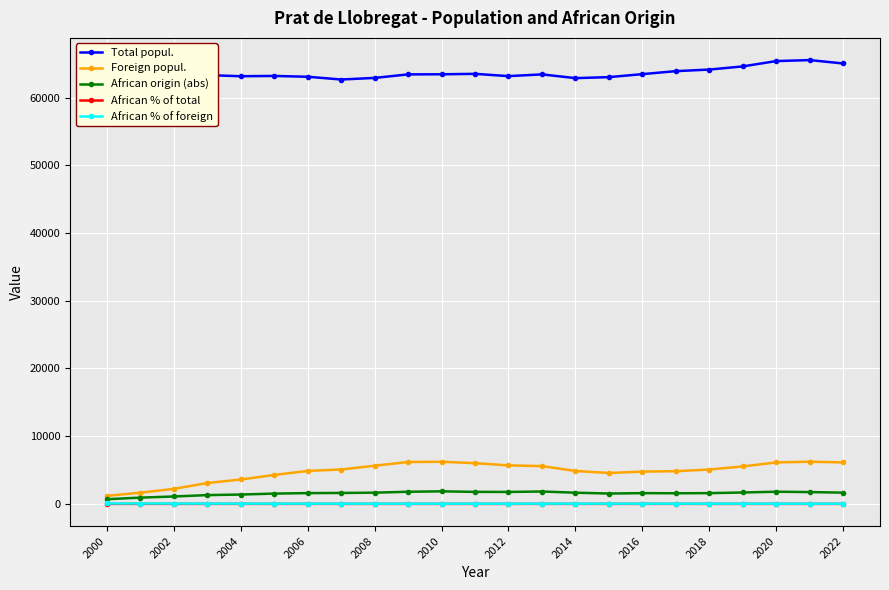

At how many categories does at least one series exceed 12009?

23